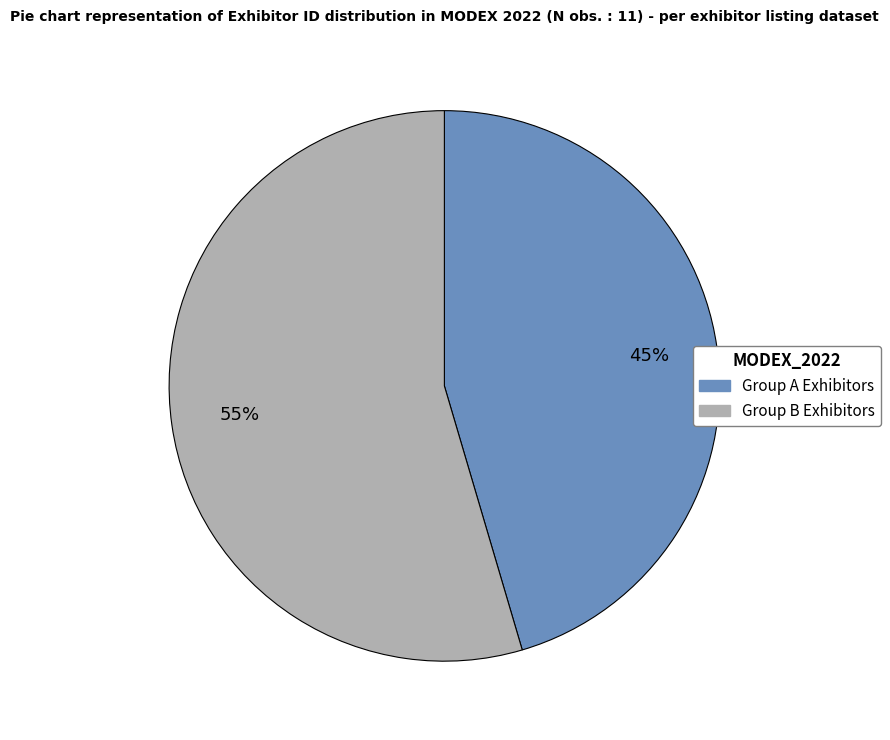

To the nearest percent, what is the average slice percentage?

50%